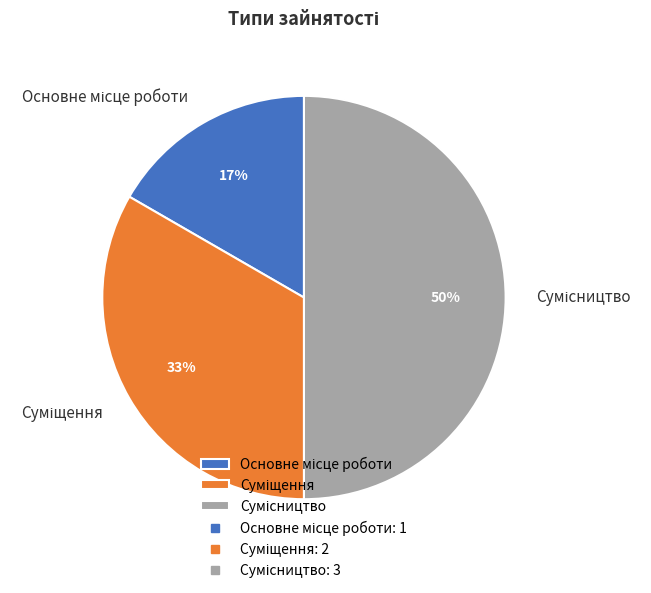

To the nearest percent, what is the average slice percentage?

33%